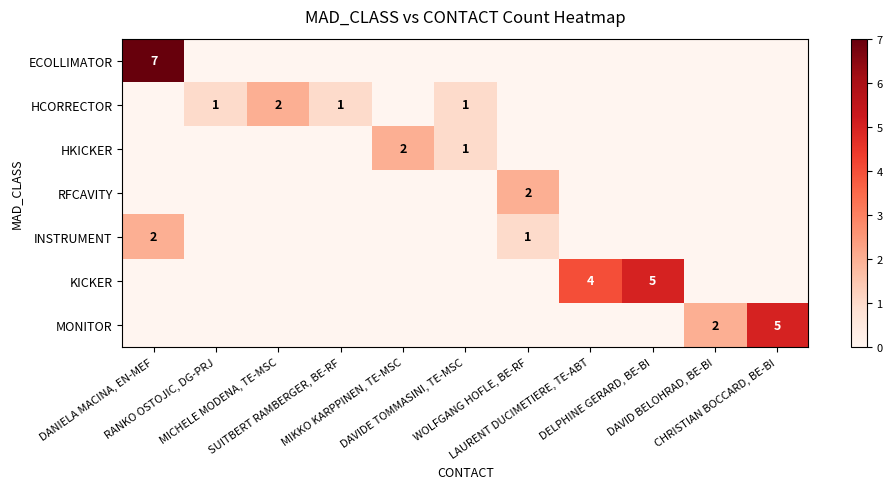

The HCORRECTOR series shows 1 at CHRISTIAN BOCCARD, BE-BI. True or false?

False